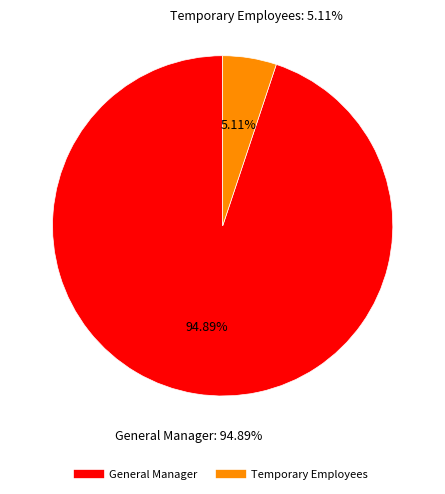

Combined, what portion of the pie is Board Of Directors and Temporary Employees?

5.1%